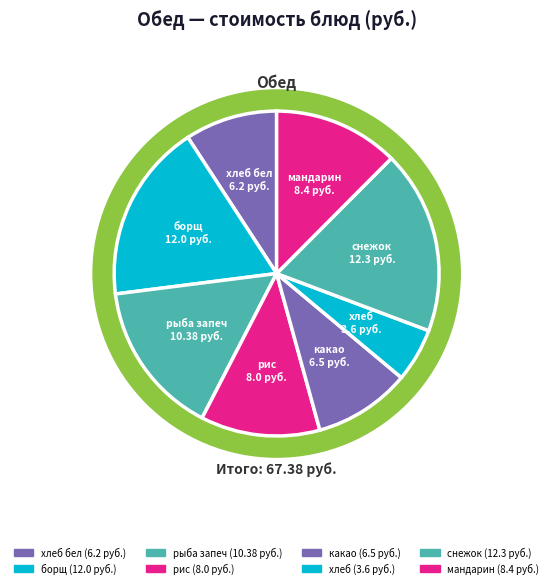

Count the number of slices in the pie.

8